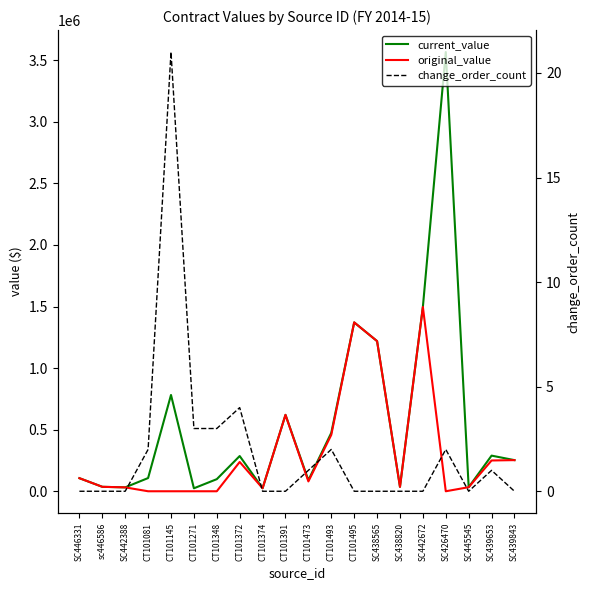

Reading left to right, extract all data points from this chart.

current_value: 106243.0	36142.0	31561.5	107298.9	781805.2	24074.3	98306.4	286067.0	24670.0	620328.0	90000.0	474637.3	1371159.0	1219050.0	36000.0	1496760.0	3566338.0	32995.0	289362.0	252800.0
original_value: 106243.0	36142.0	31561.5	0.0	0.0	0.0	0.0	237800.0	24670.0	620328.0	80000.0	457965.4	1371159.0	1219050.0	36000.0	1496760.0	0.0	32995.0	249930.0	252800.0
change_order_count: 0.0	0.0	0.0	2.0	21.0	3.0	3.0	4.0	0.0	0.0	1.0	2.0	0.0	0.0	0.0	0.0	2.0	0.0	1.0	0.0